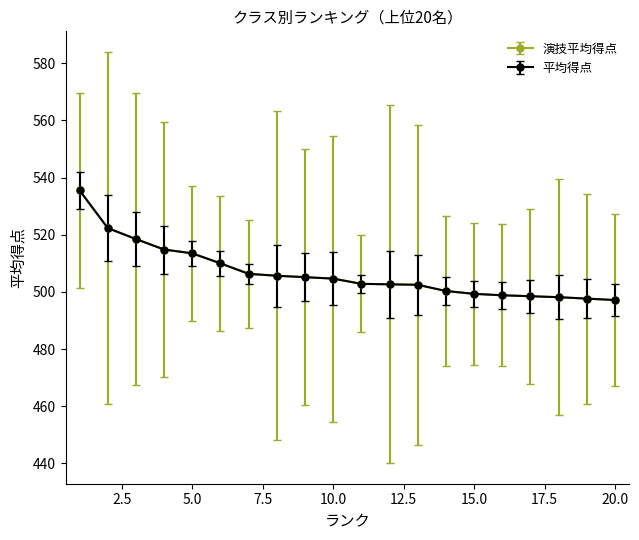

What is the value of the 平均得点 point at the 11th from the left?

502.8